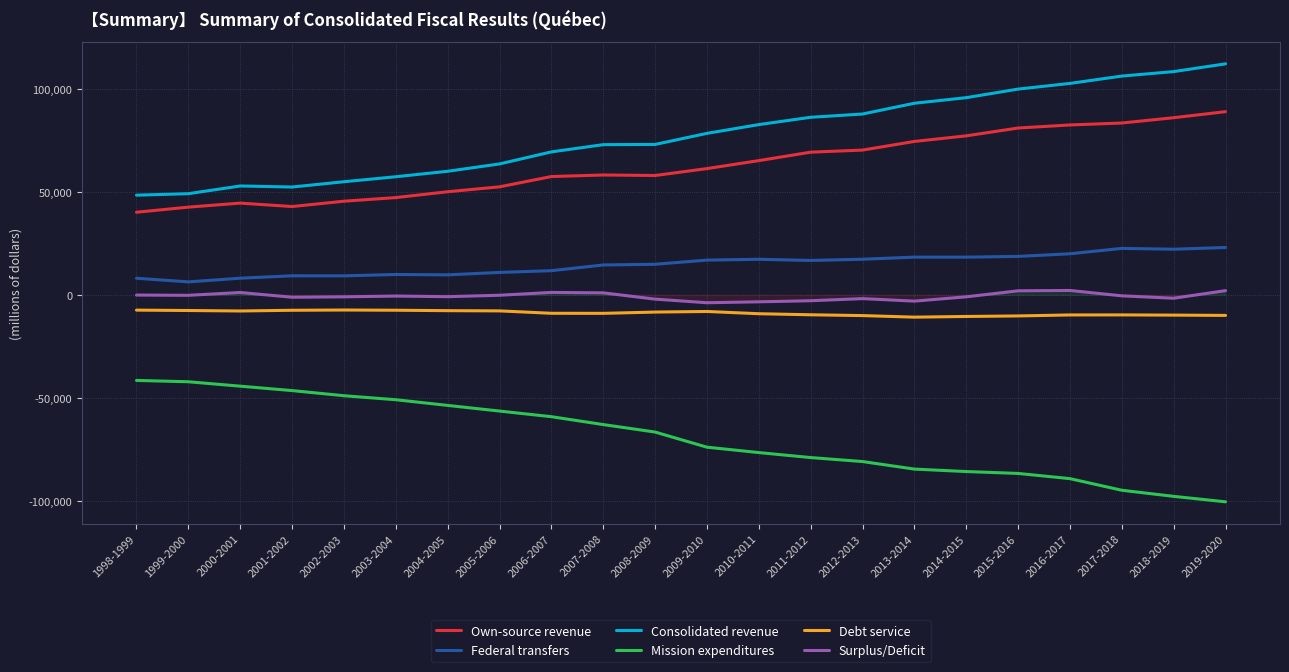

The value of Own-source revenue at 2008-2009 is 101487. True or false?

False